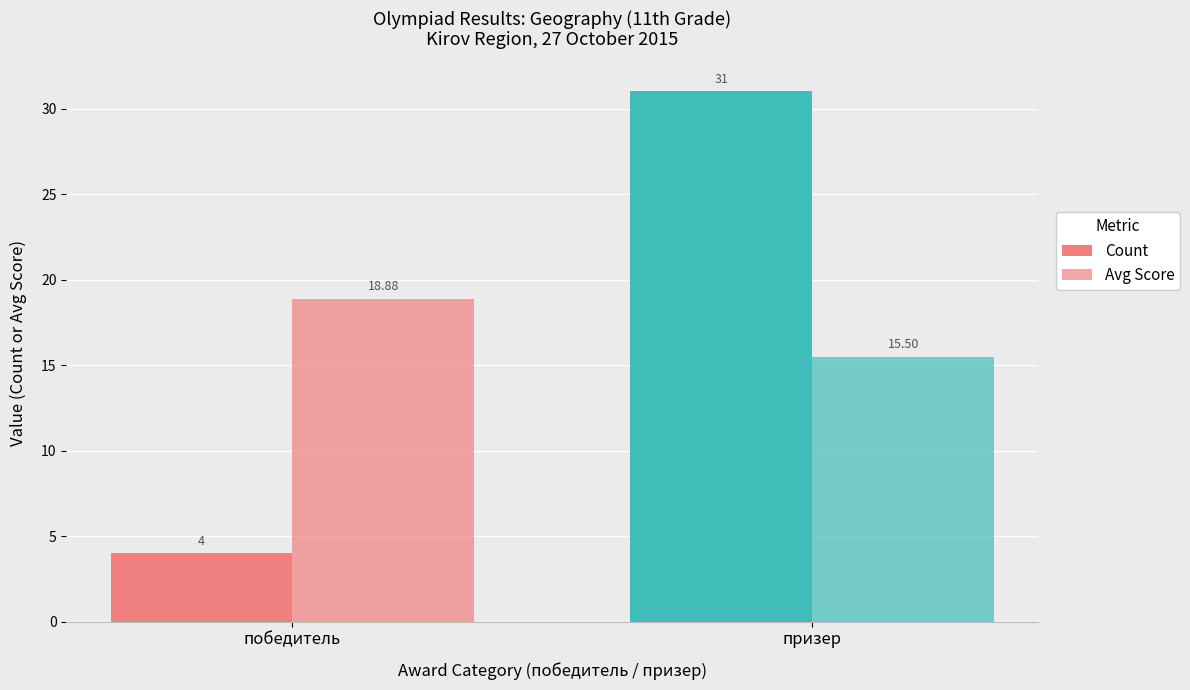

List the series in order of their overall mean, lowest first.

Avg Score, Count